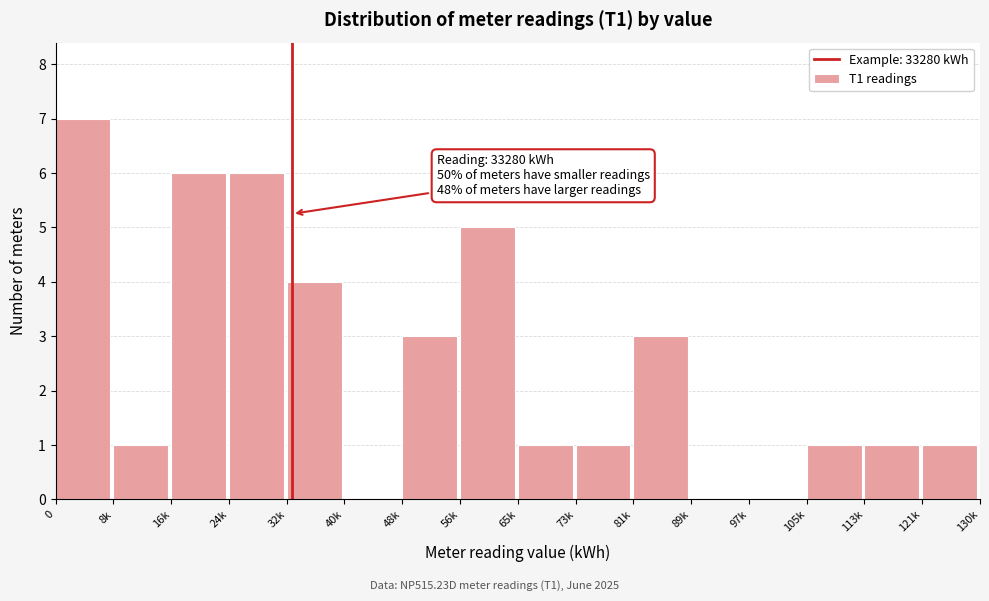

Reading left to right, what are all the values shown in this chart?

0=7	8k=1	16k=6	24k=6	32k=4	40k=0	48k=3	56k=5	65k=1	73k=1	81k=3	89k=0	97k=0	105k=1	113k=1	121k=1